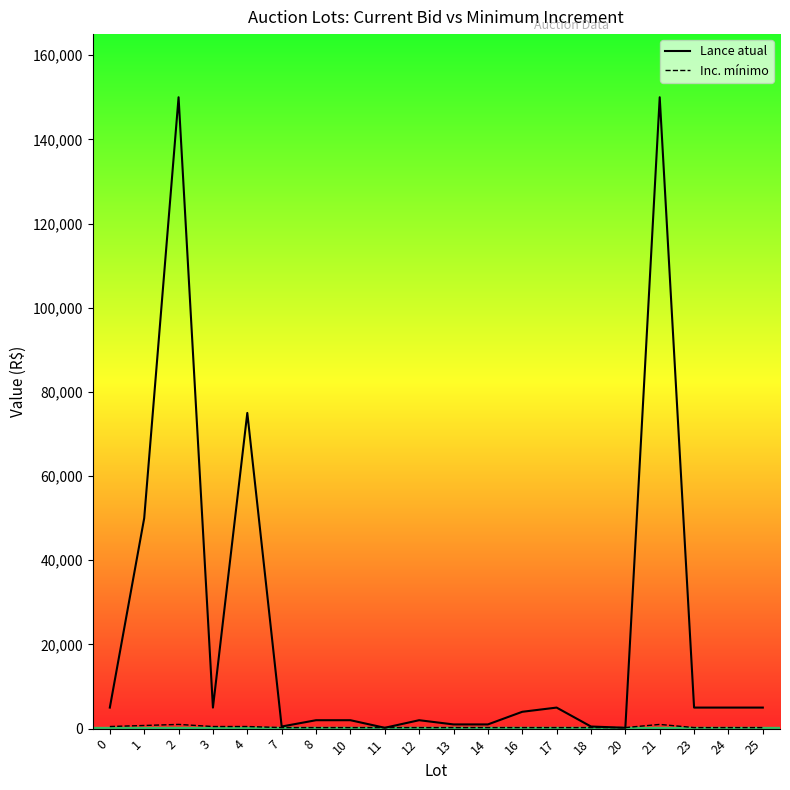

In Inc. mínimo, how many points are higher than both neighbors (excluding endpoints)?

2